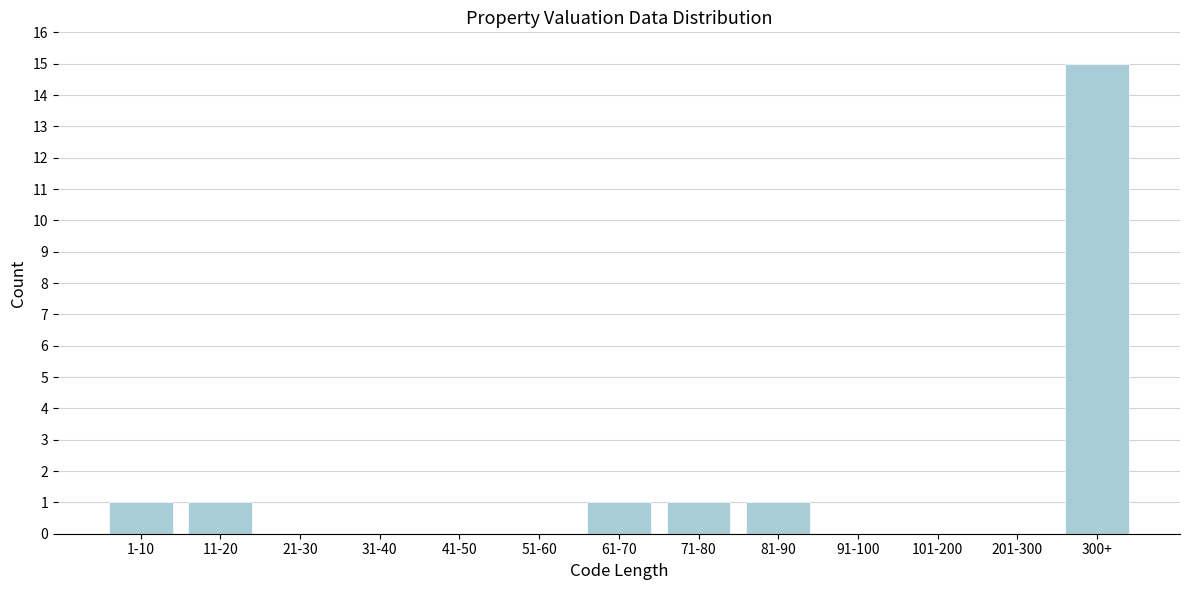

Reading left to right, list all the values displayed in this chart.

1-10=1	11-20=1	21-30=0	31-40=0	41-50=0	51-60=0	61-70=1	71-80=1	81-90=1	91-100=0	101-200=0	201-300=0	300+=15